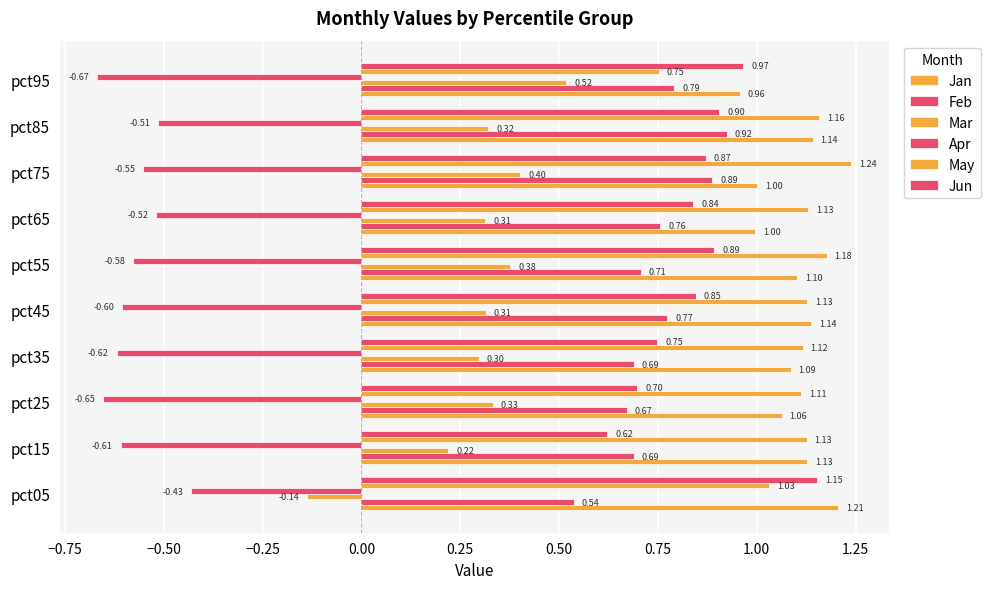

Which series has the largest total across all categories?

May